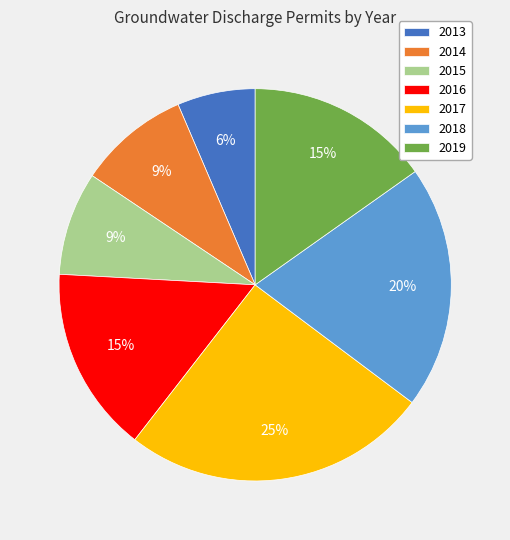

Between 2019 and 2013, which is larger?

2019